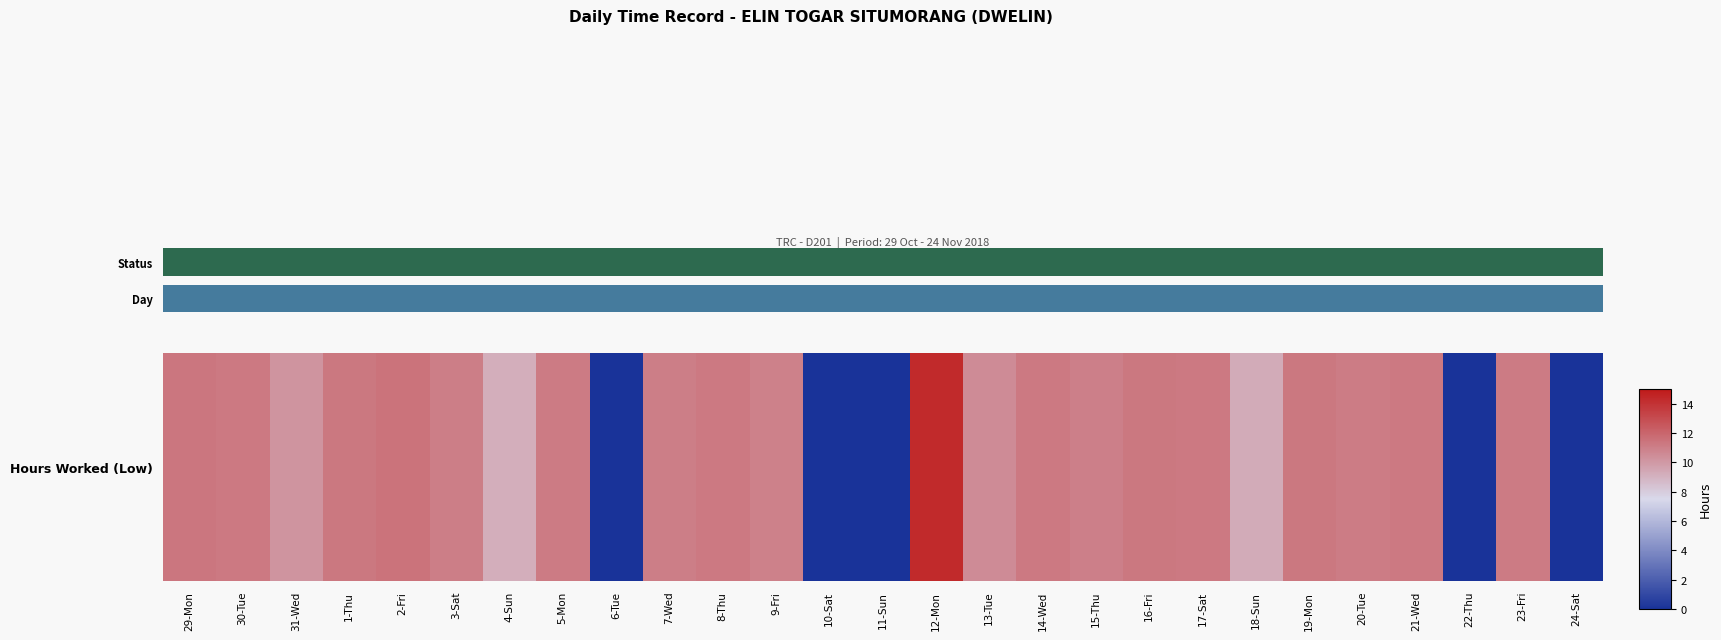

Rank the categories by value from highest to lowest.

12-Mon, 2-Fri, 29-Mon, 1-Thu, 19-Mon, 16-Fri, 8-Thu, 14-Wed, 30-Tue, 17-Sat, 21-Wed, 5-Mon, 23-Fri, 20-Tue, 7-Wed, 3-Sat, 15-Thu, 9-Fri, 13-Tue, 31-Wed, 18-Sun, 4-Sun, 6-Tue, 10-Sat, 11-Sun, 22-Thu, 24-Sat